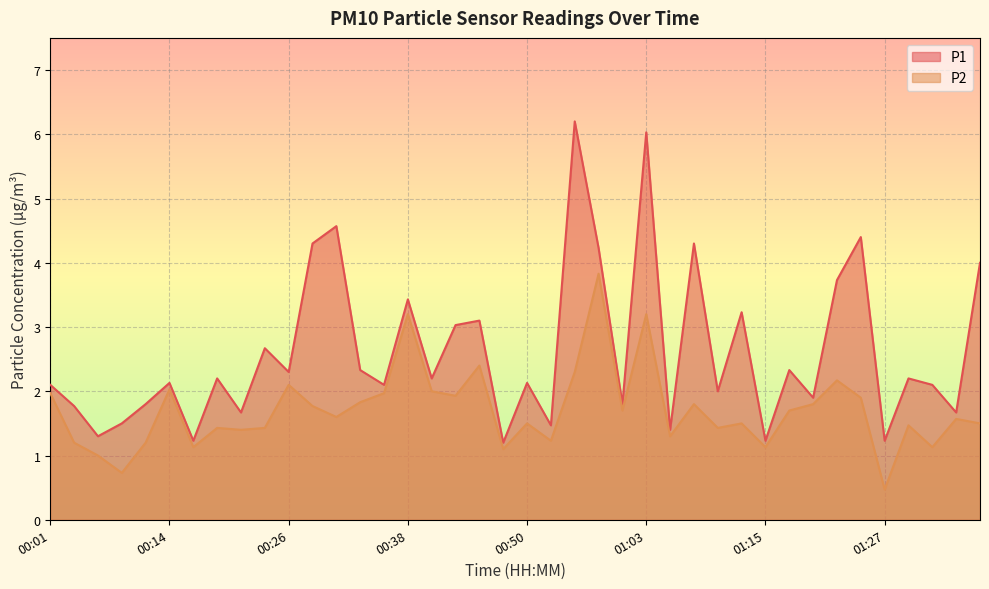

Which category has the highest value in the P1 series?

00:55